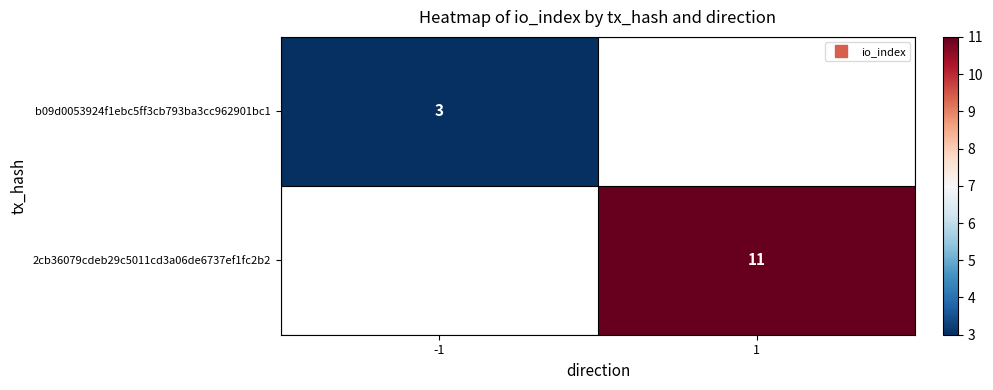

What is the highest value of the b09d0053924f1ebc5ff3cb793ba3cc962901bc1 series?

3.0